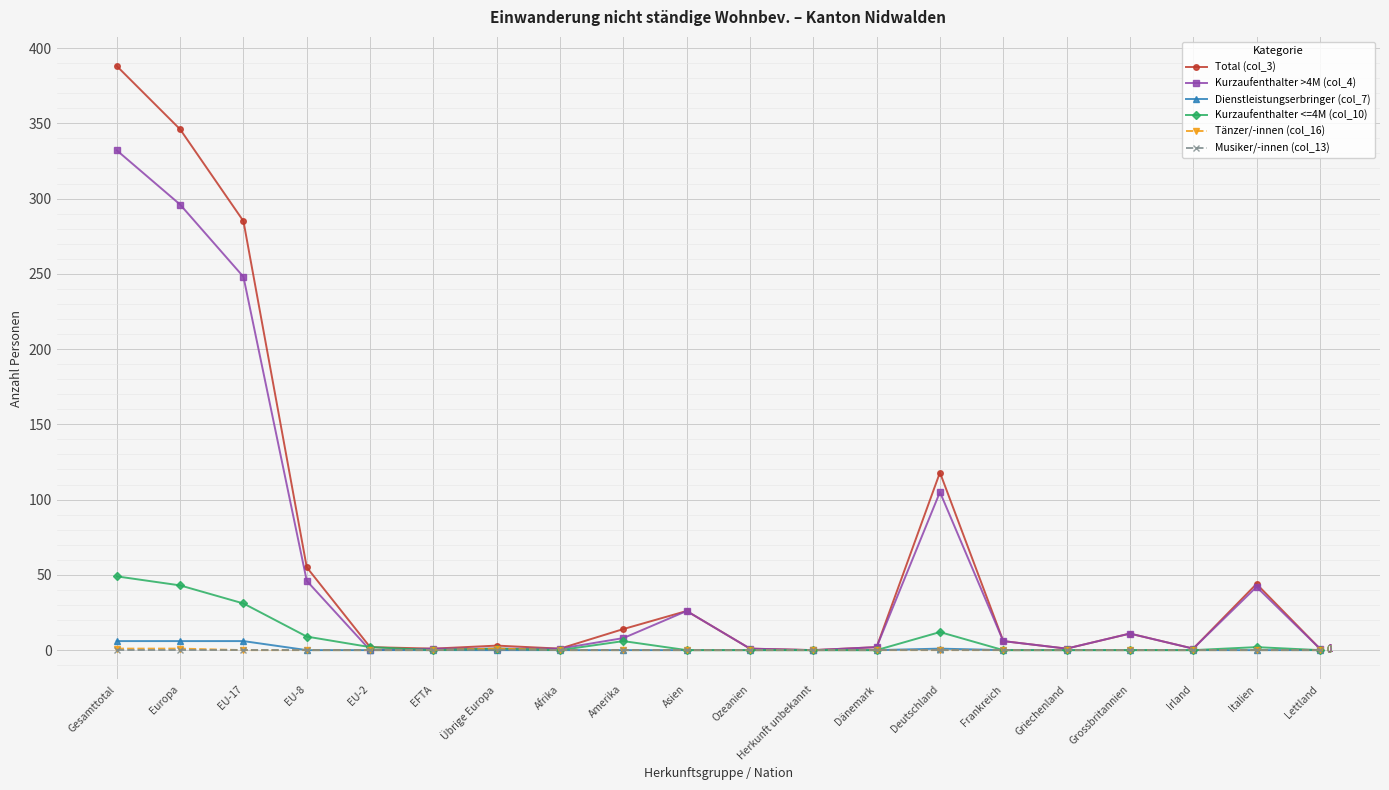

What position from the left is Deutschland?

14